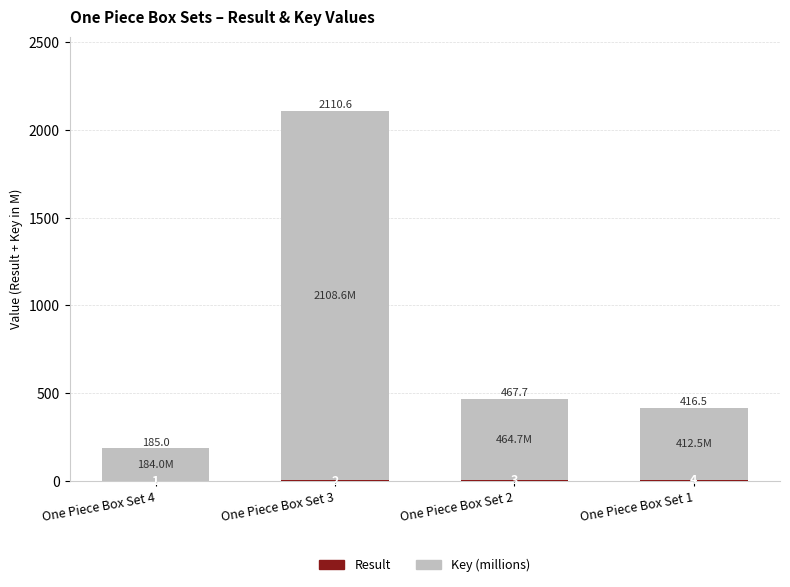

What is the total value across all series at One Piece Box Set 4?

185.0